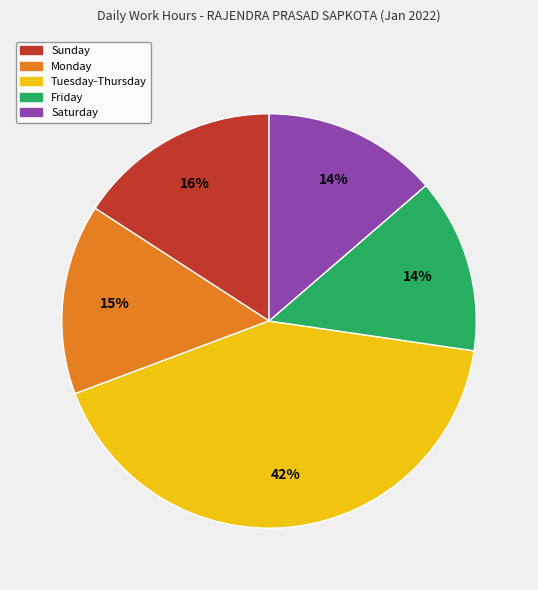

To the nearest percent, what is the combined percentage of Sunday and Monday?

31%